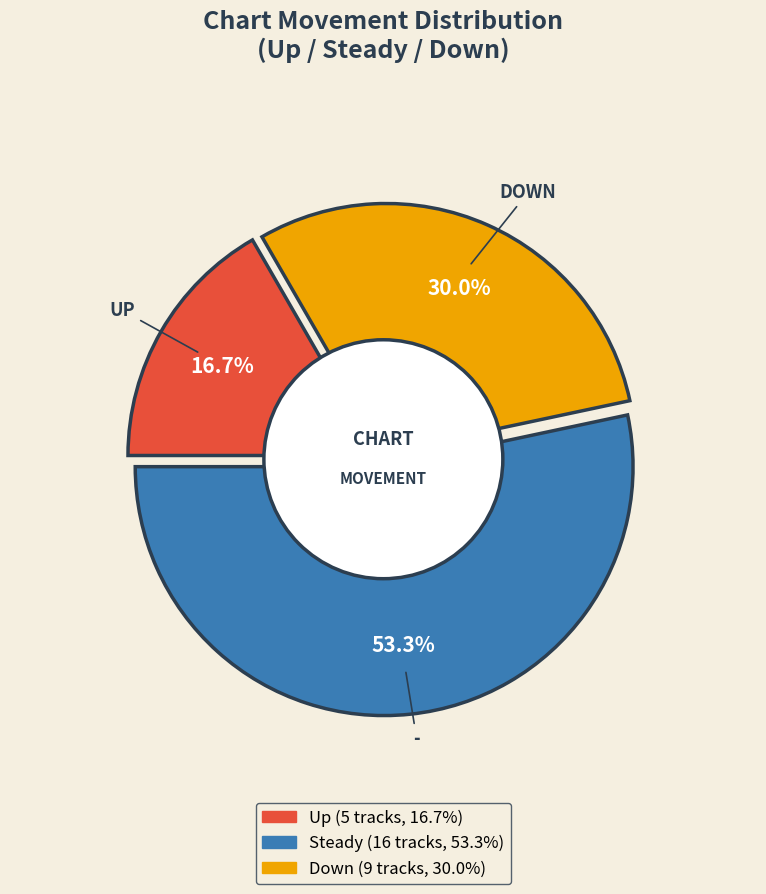

Is it true that up is 26% of the pie?

False